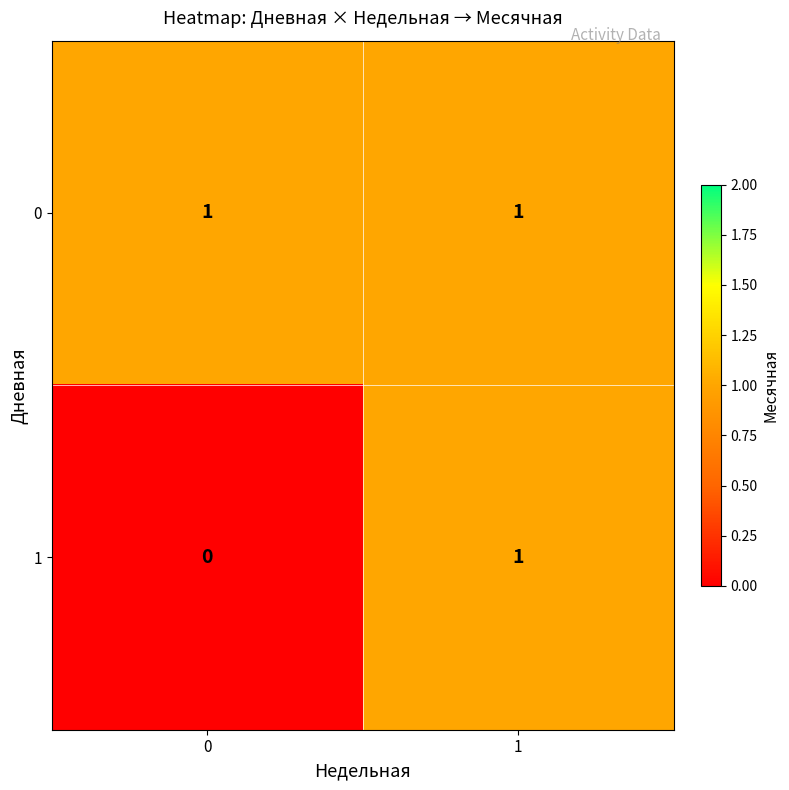

Is the value of 0 at 1 greater than the value of 1 at 0?

Yes